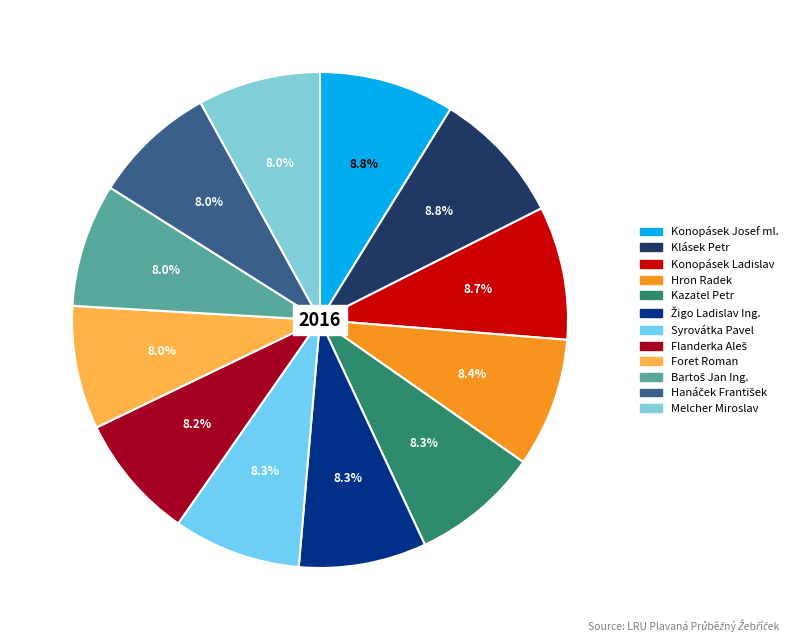

Approximately how many times larger is the value at Melcher Miroslav compared to Klásek Petr?

0.9